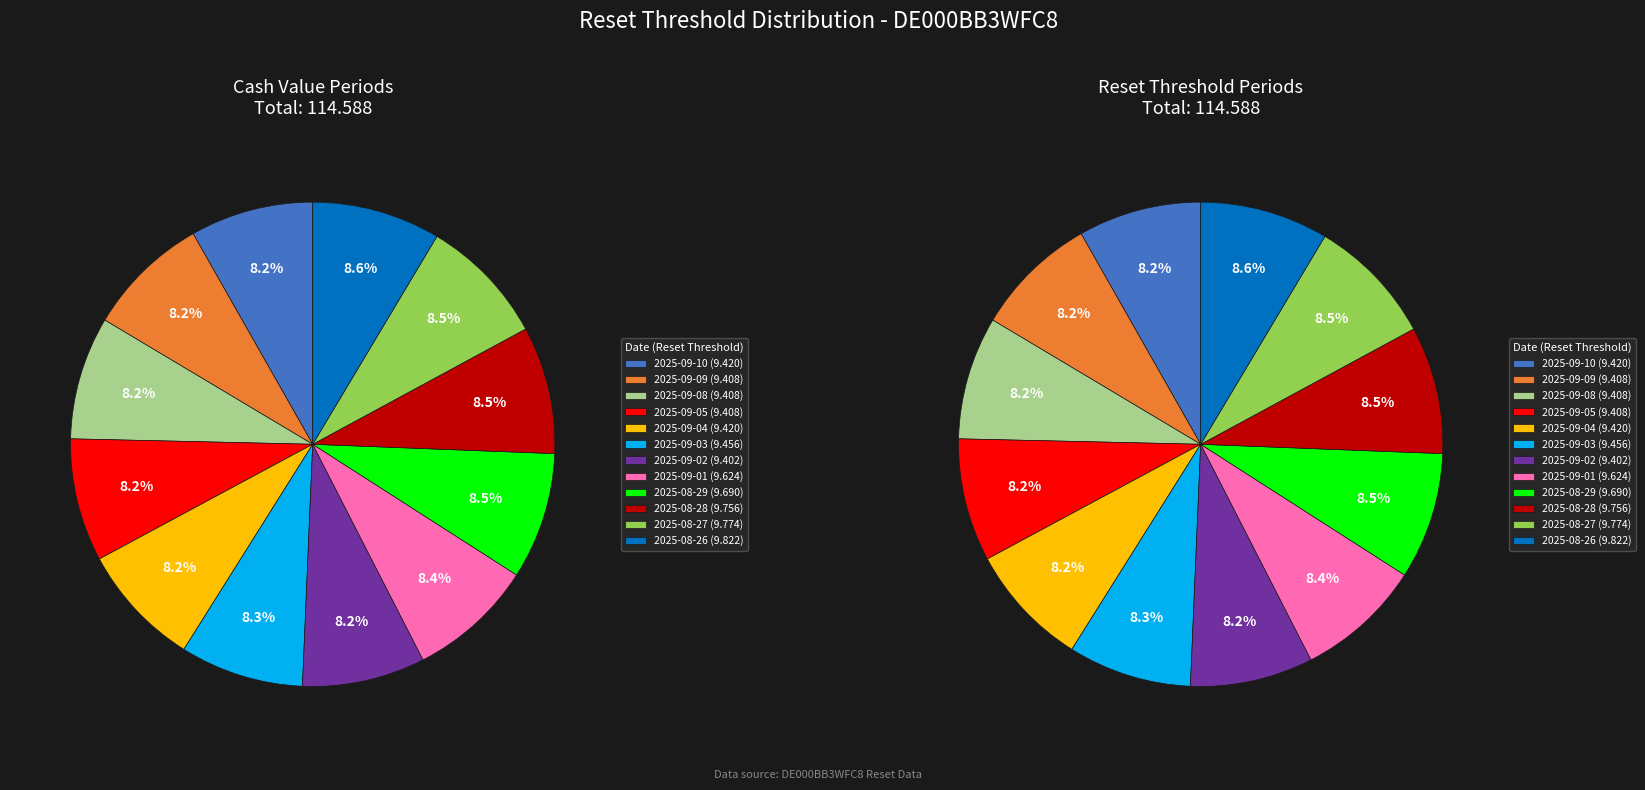

Is there any slice that represents more than half of the pie?

No